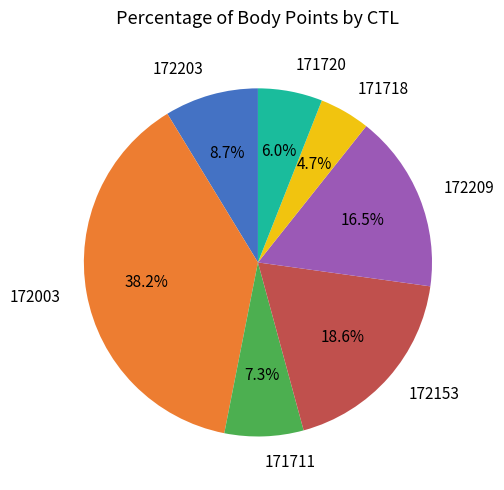

To the nearest percent, what is the average slice percentage?

14%